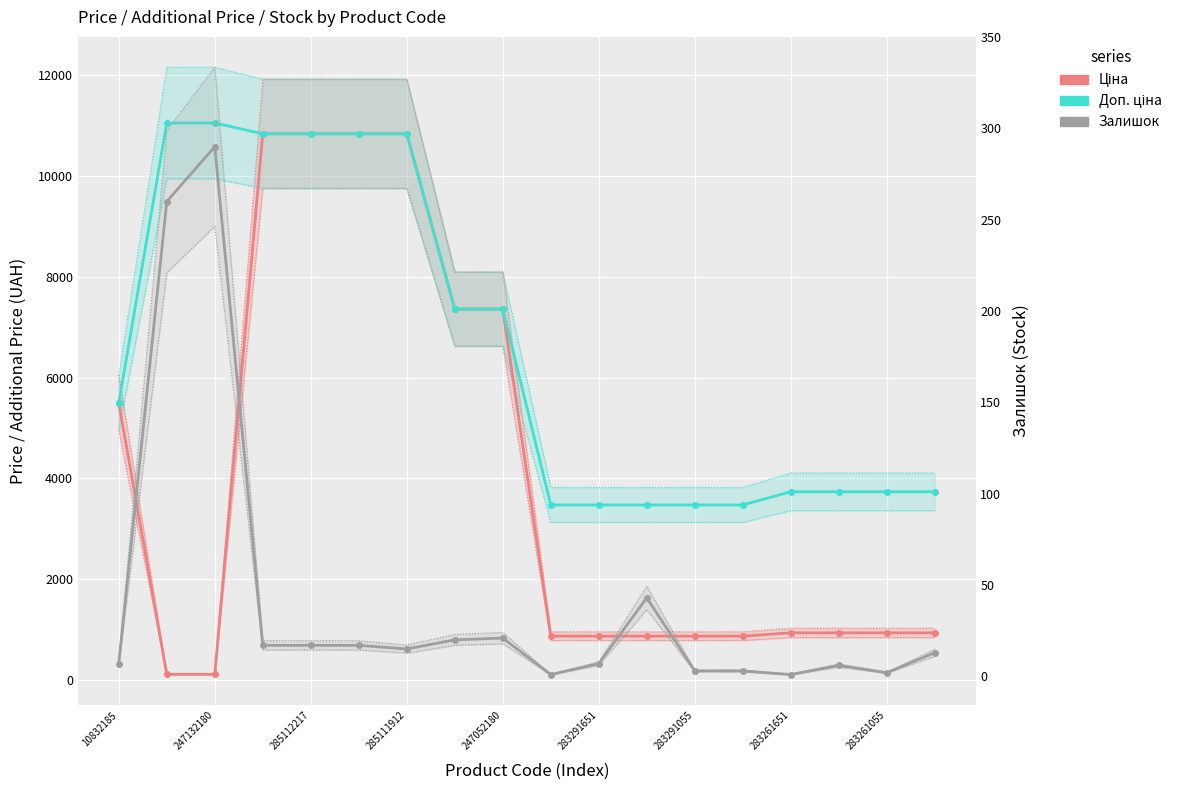

Where is Залишок nearest to the value 145?

11